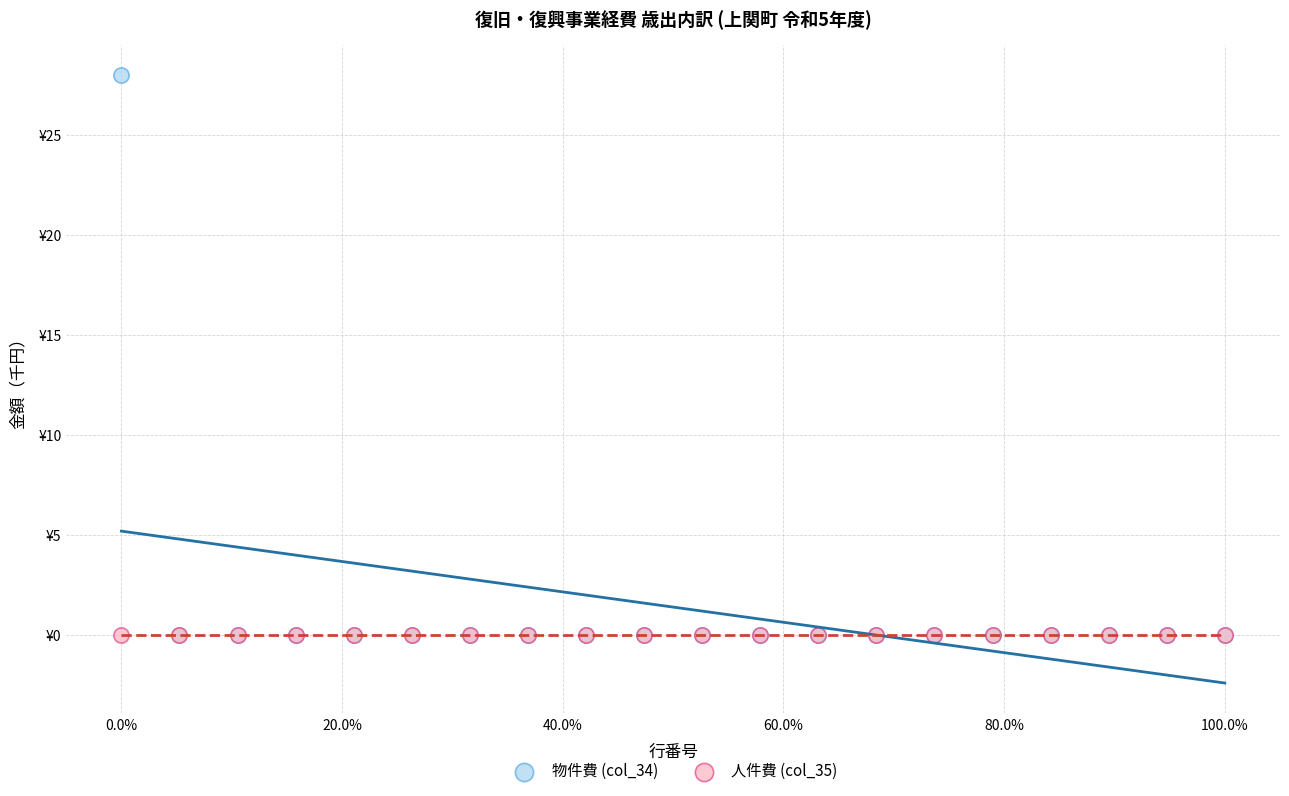

Which series reaches the maximum Y coordinate?

物件費 (col_34)